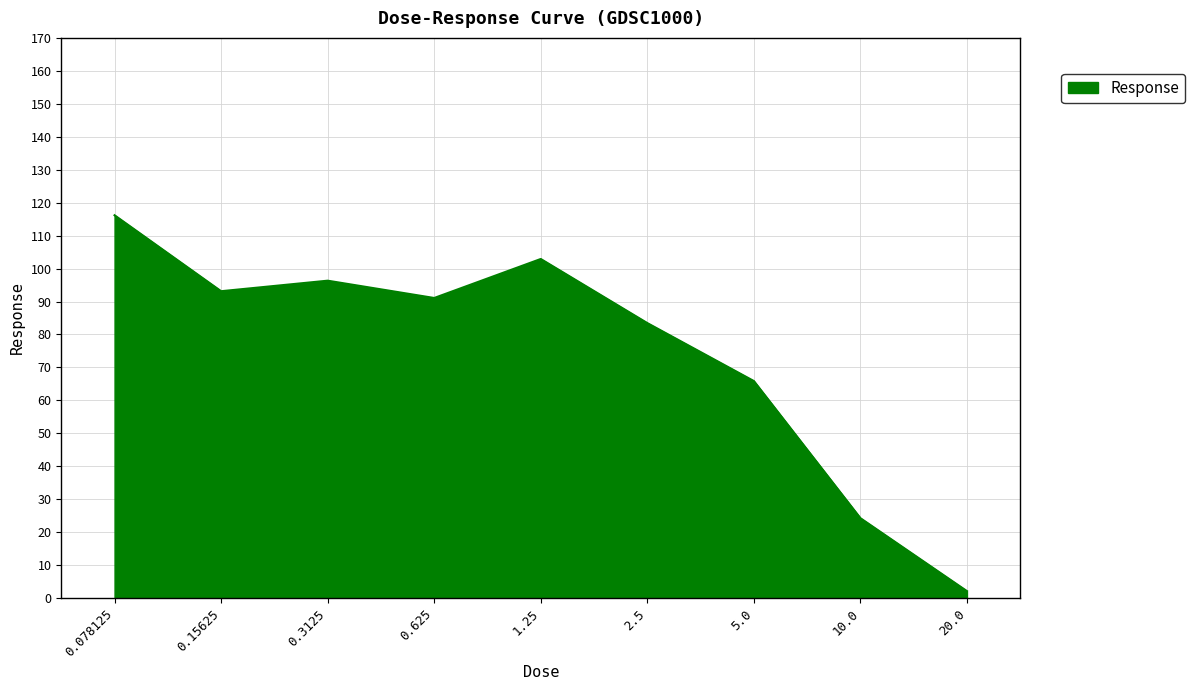

How many lines are shown in the chart?

1